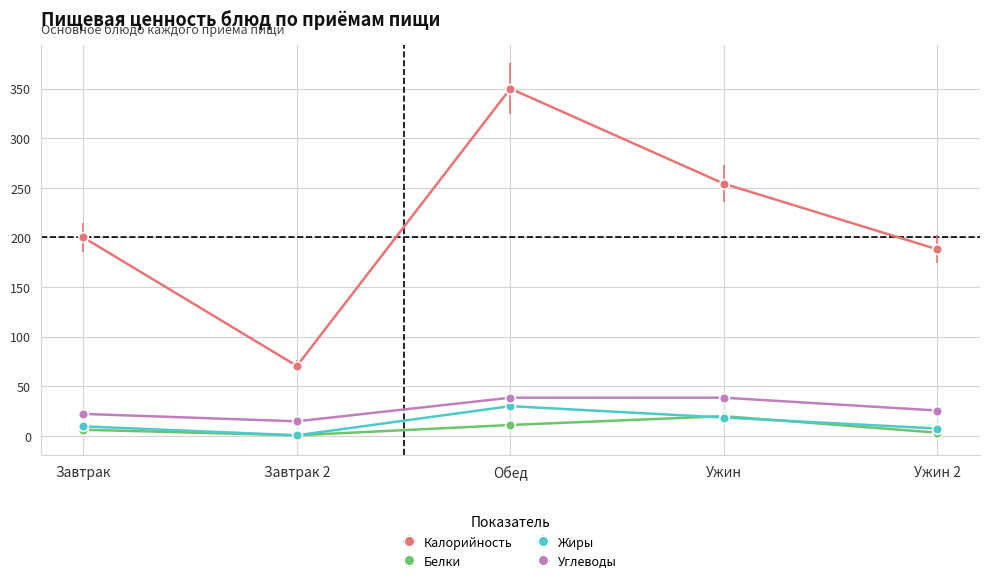

List the series in order of their peak value, highest first.

Калорийность, Углеводы, Жиры, Белки